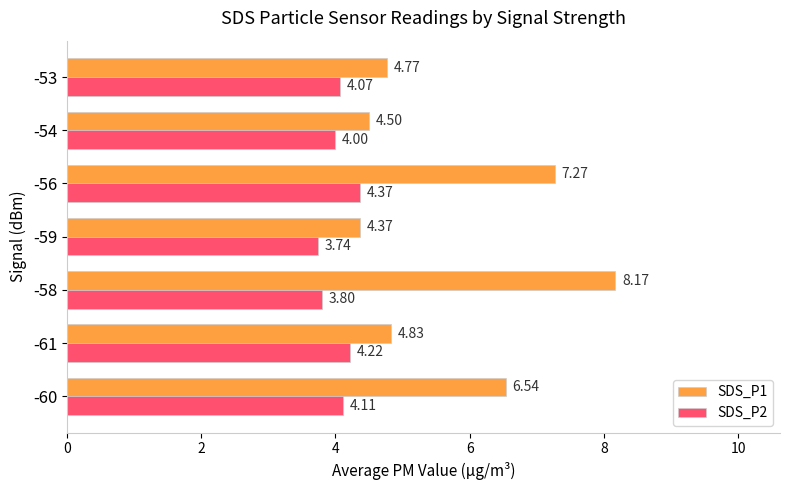

Which series has the largest range (max minus min)?

SDS_P1